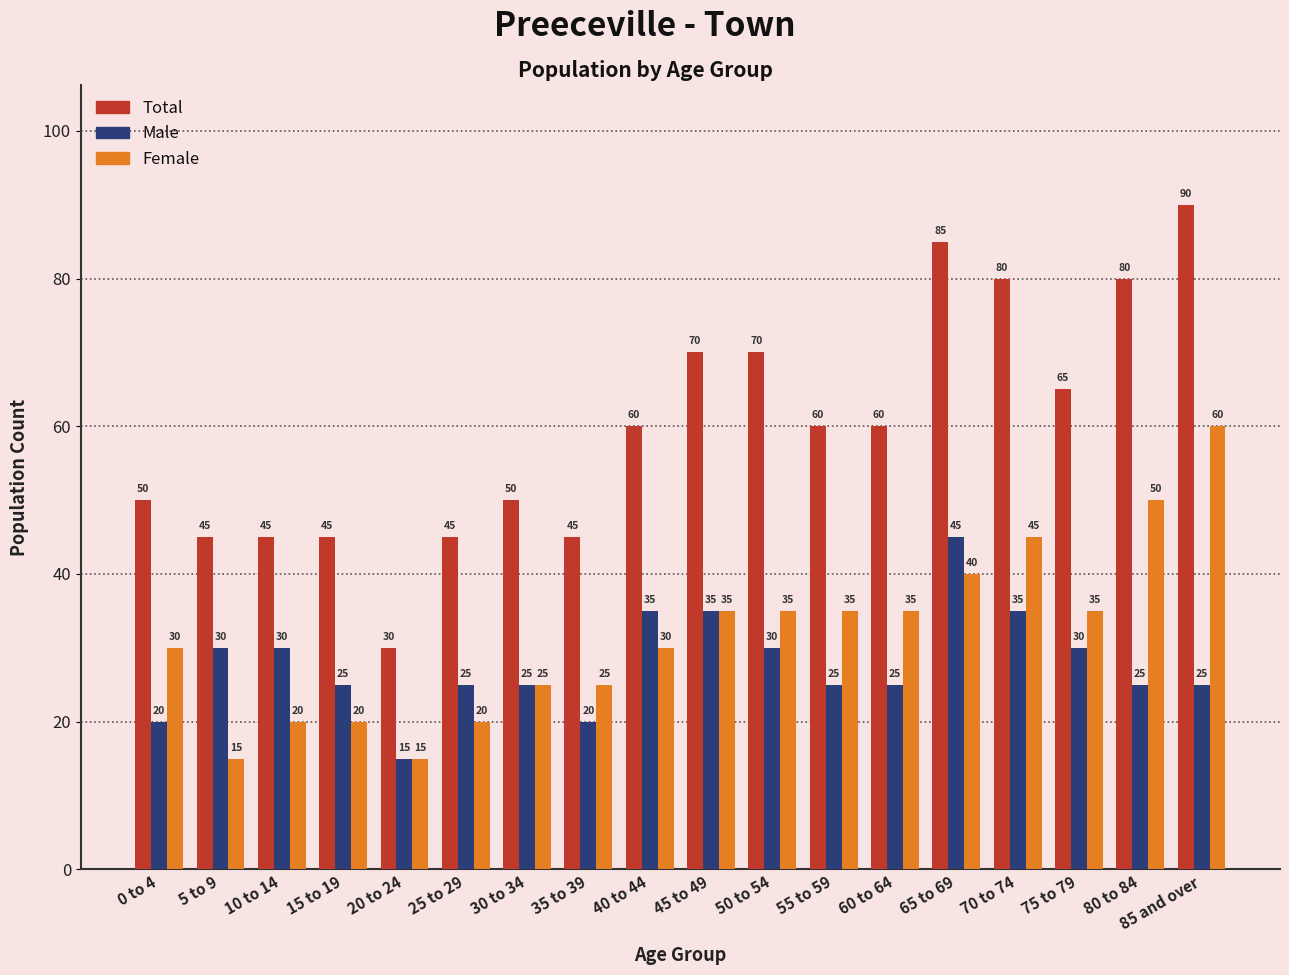

Reading left to right, list all the values displayed in this chart.

Total: 0 to 4=50	5 to 9=45	10 to 14=45	15 to 19=45	20 to 24=30	25 to 29=45	30 to 34=50	35 to 39=45	40 to 44=60	45 to 49=70	50 to 54=70	55 to 59=60	60 to 64=60	65 to 69=85	70 to 74=80	75 to 79=65	80 to 84=80	85 and over=90
Male: 0 to 4=20	5 to 9=30	10 to 14=30	15 to 19=25	20 to 24=15	25 to 29=25	30 to 34=25	35 to 39=20	40 to 44=35	45 to 49=35	50 to 54=30	55 to 59=25	60 to 64=25	65 to 69=45	70 to 74=35	75 to 79=30	80 to 84=25	85 and over=25
Female: 0 to 4=30	5 to 9=15	10 to 14=20	15 to 19=20	20 to 24=15	25 to 29=20	30 to 34=25	35 to 39=25	40 to 44=30	45 to 49=35	50 to 54=35	55 to 59=35	60 to 64=35	65 to 69=40	70 to 74=45	75 to 79=35	80 to 84=50	85 and over=60